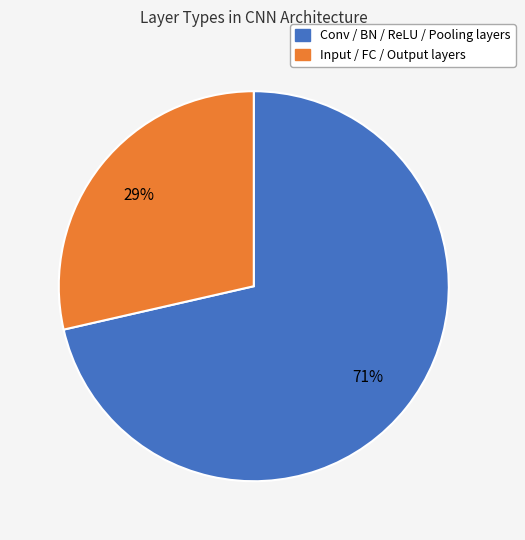

Is there a majority slice in this chart?

Yes